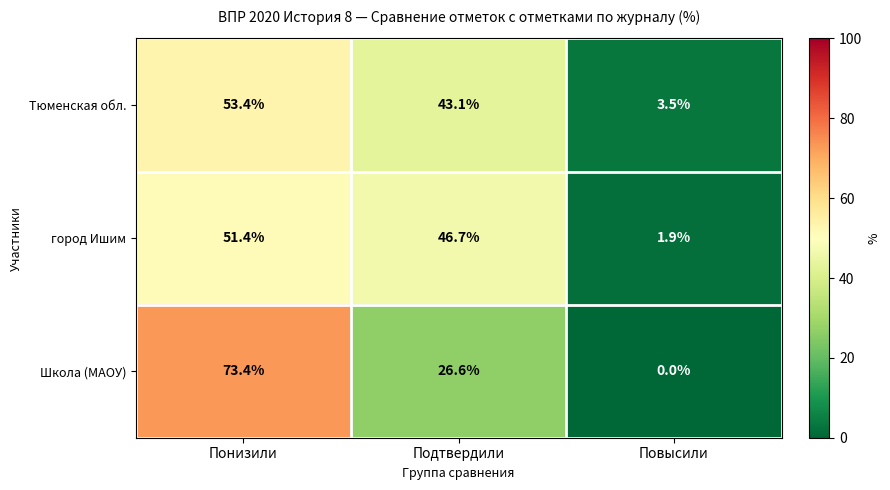

What is the difference between the maximum and minimum values in the Школа (МАОУ) series?

73.4